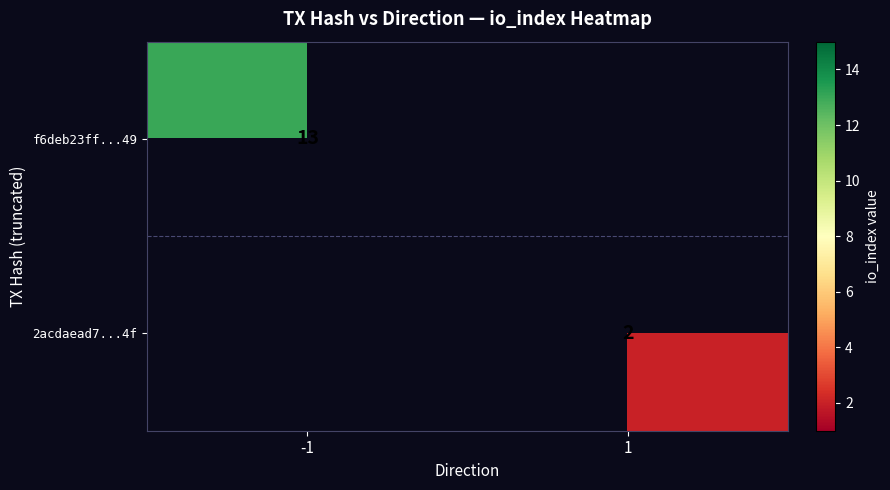

Is it true that f6deb23ff...49 equals 13 at -1?

True